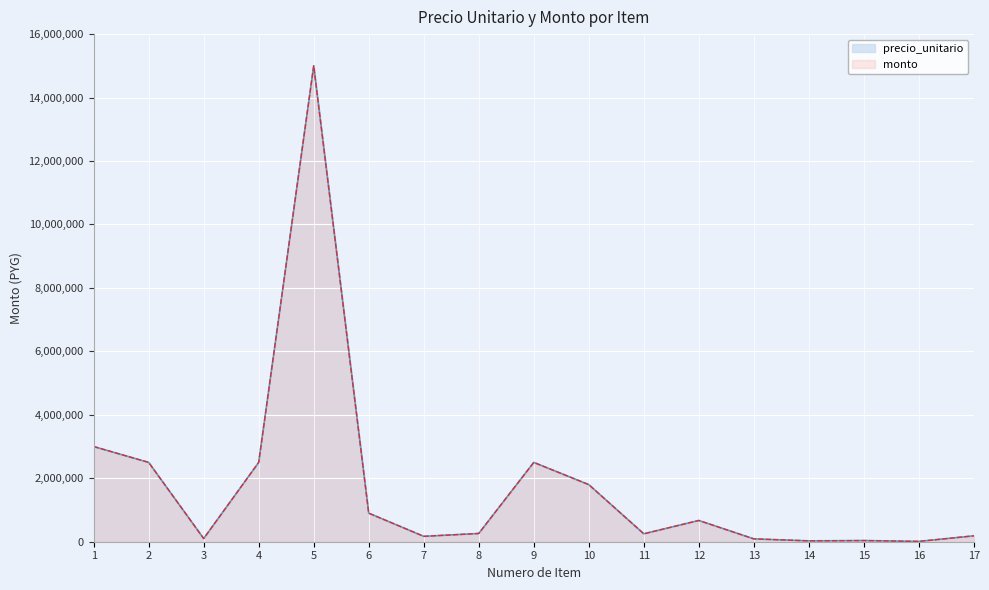

True or false: monto and precio_unitario intersect in this chart.

False